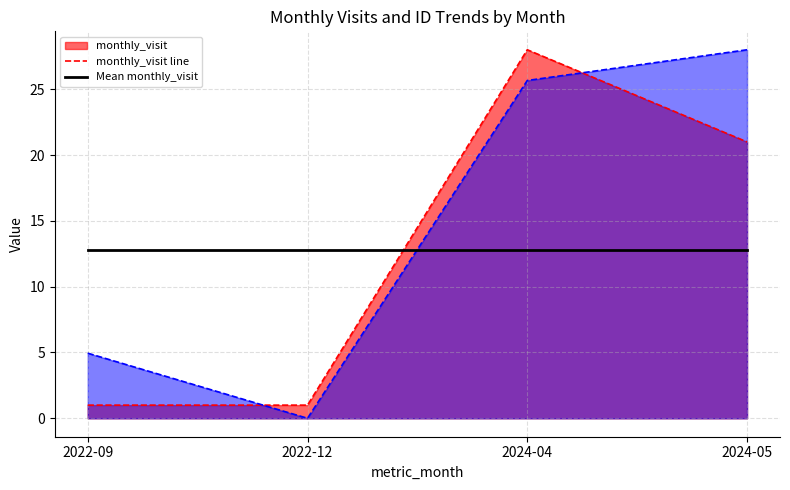

Reading left to right, list all the values displayed in this chart.

monthly_visit line: 1.0	1.0	28.0	21.0
Mean monthly_visit: 12.8	12.8	12.8	12.8